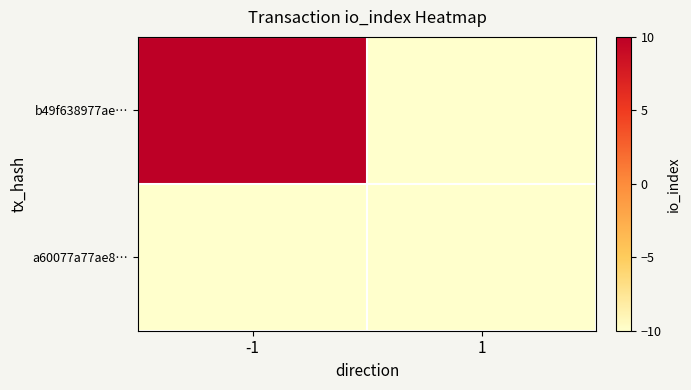

Reading left to right, transcribe all the data shown in this chart.

b49f638977ae…: -1=37	1=-48
a60077a77ae8…: -1=-48	1=-37